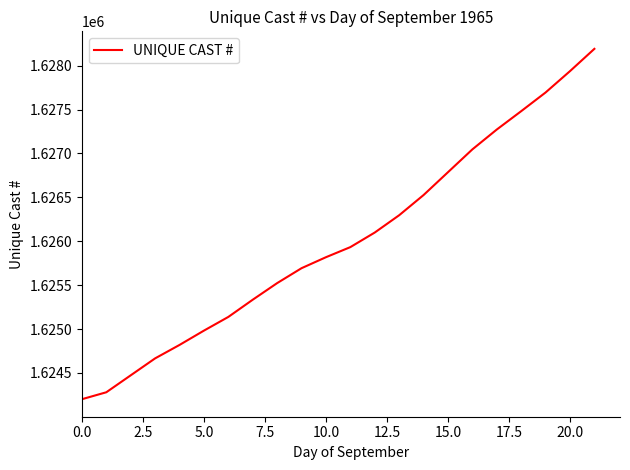

What is the smallest value displayed?

1624201